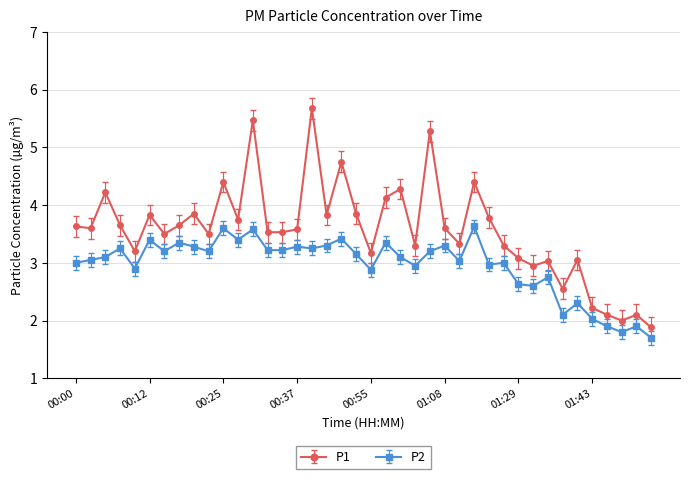

List the series in order of their peak value, lowest first.

P2, P1